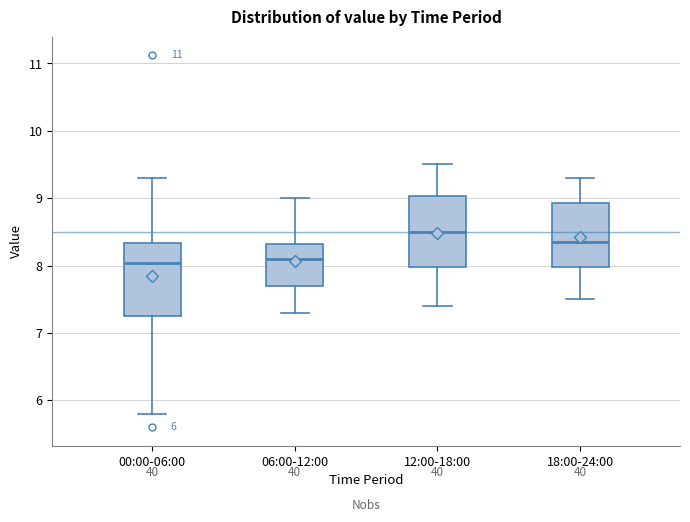

Reading left to right, read every box against the y-axis: the position of its median line, the range the box covers, and the ends of its whiskers. The values are not printed on the chart, so give them approximately, as read against the axis.

00:00-06:00: median 8.0, box 7.2 to 8.3, whiskers 5.8 to 9.3
06:00-12:00: median 8.1, box 7.7 to 8.3, whiskers 7.3 to 9.0
12:00-18:00: median 8.5, box 8.0 to 9.0, whiskers 7.4 to 9.5
18:00-24:00: median 8.4, box 8.0 to 8.9, whiskers 7.5 to 9.3